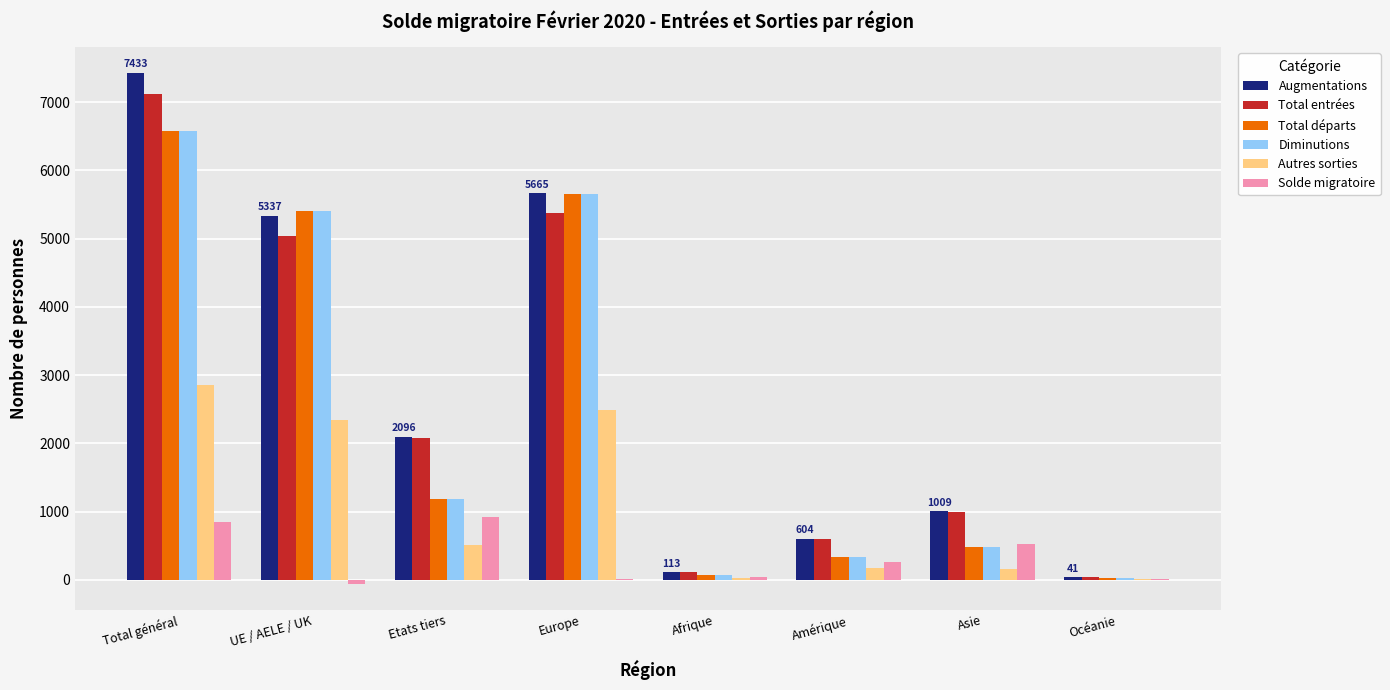

Where does the Diminutions series first go above 1178?

Total général